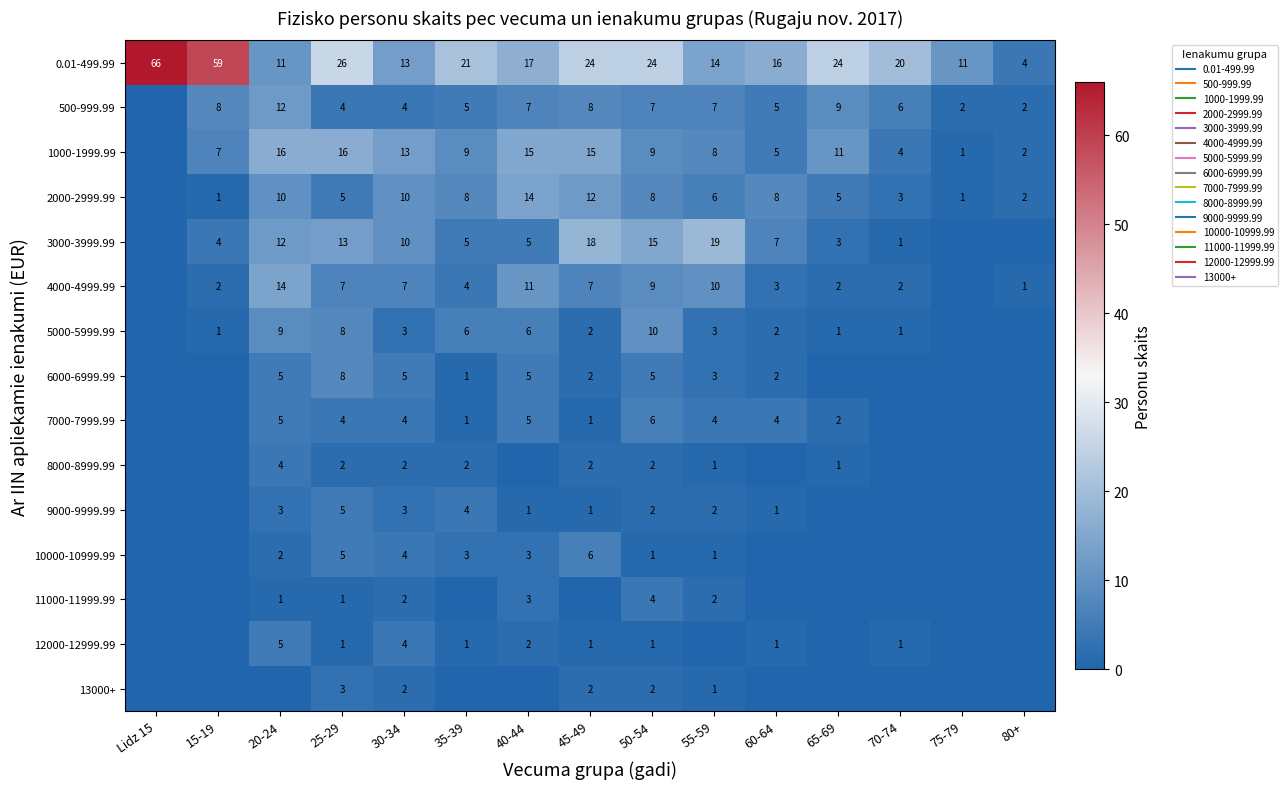

What is the difference between the second highest and minimum values in the 13000+ series?

2